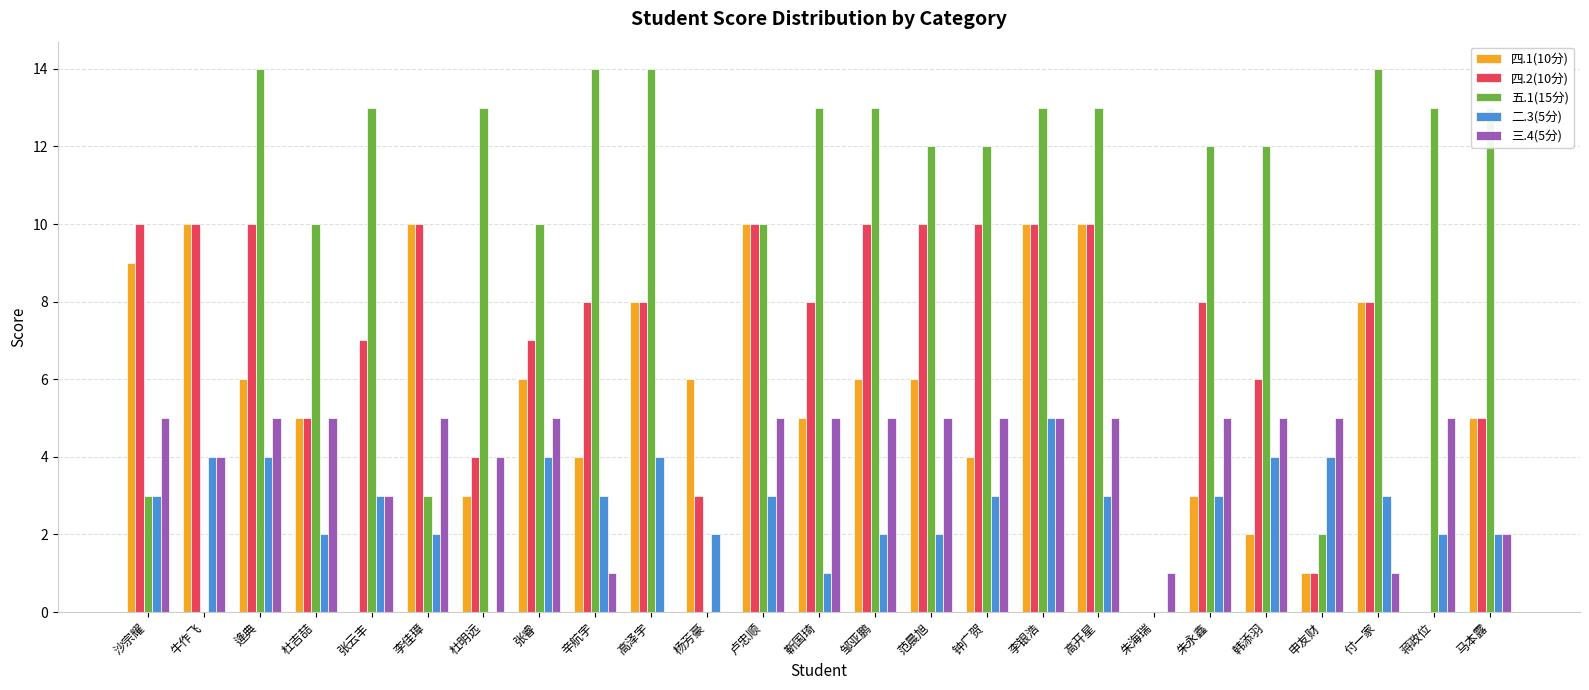

What is the greatest value displayed?

14